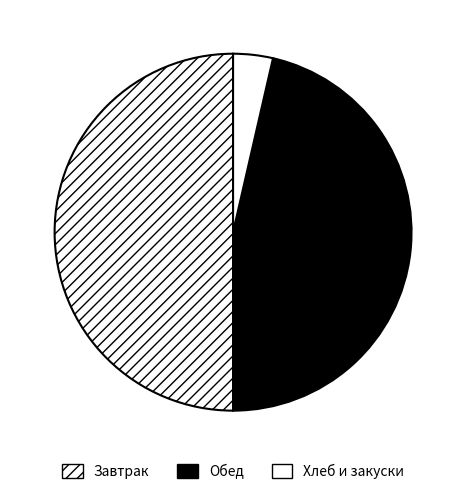

How many segments does this pie chart have?

3